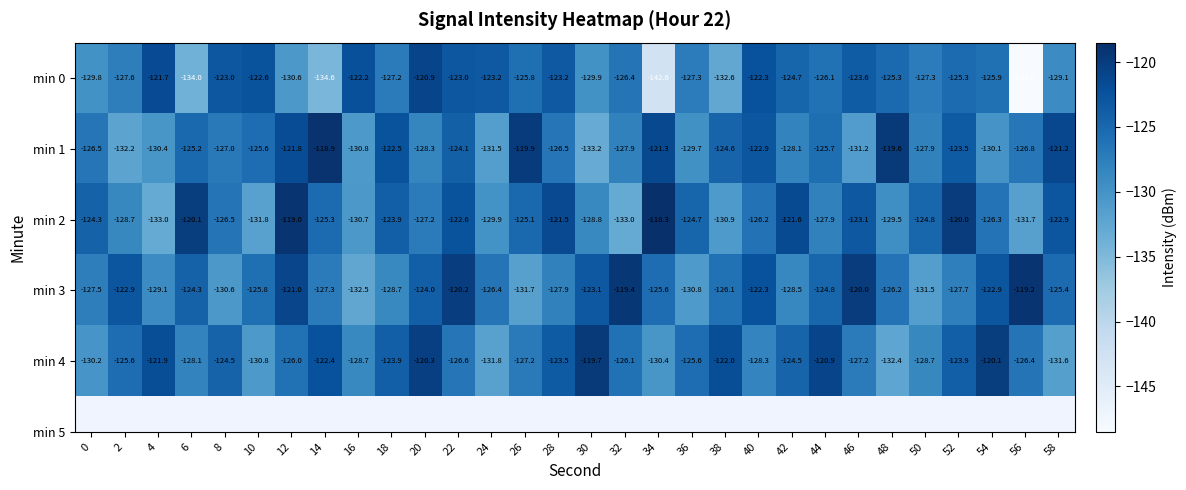

True or false: min 0 has a value of -132.6 at 38.

True